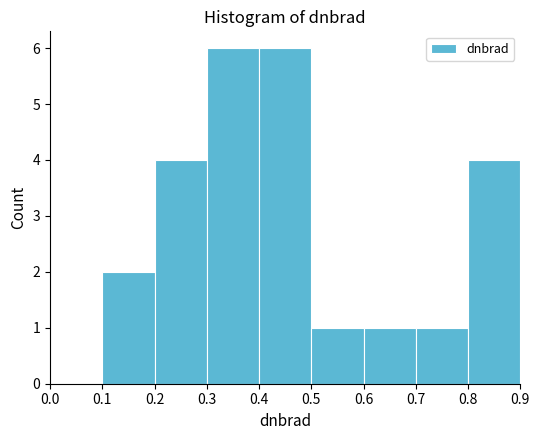

Reading left to right, list every bar in this chart as the range it spans on the x-axis followed by its height. The values are not printed on the chart, so give them approximately, as read against the axis.

0.0 to 0.1: 0
0.1 to 0.2: 2
0.2 to 0.3: 4
0.3 to 0.4: 6
0.4 to 0.5: 6
0.5 to 0.6: 1
0.6 to 0.7: 1
0.7 to 0.8: 1
0.8 to 0.9: 4